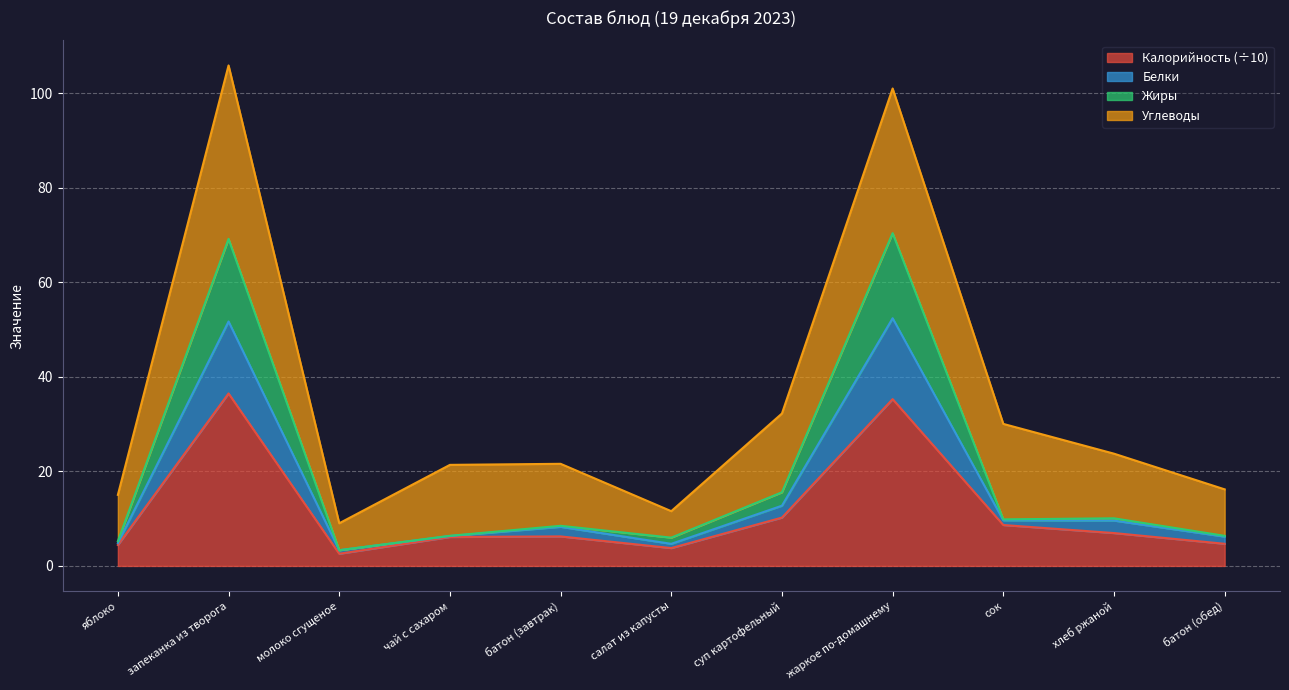

The Калорийность series shows 9.9 at батон (завтрак). True or false?

False